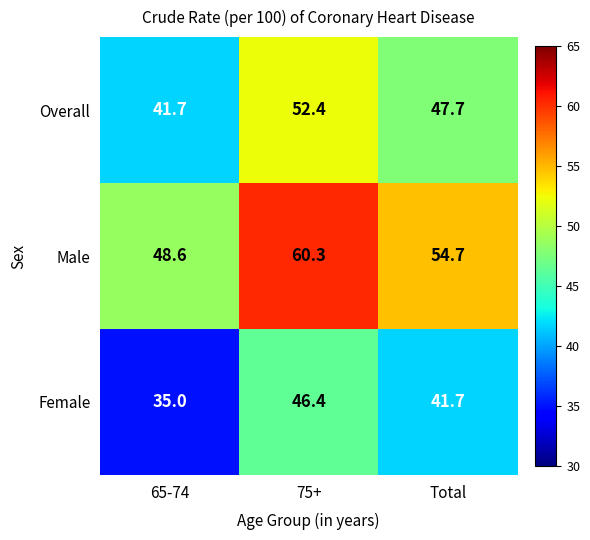

Rank the series at 65-74 from lowest to highest value.

Female, Overall, Male